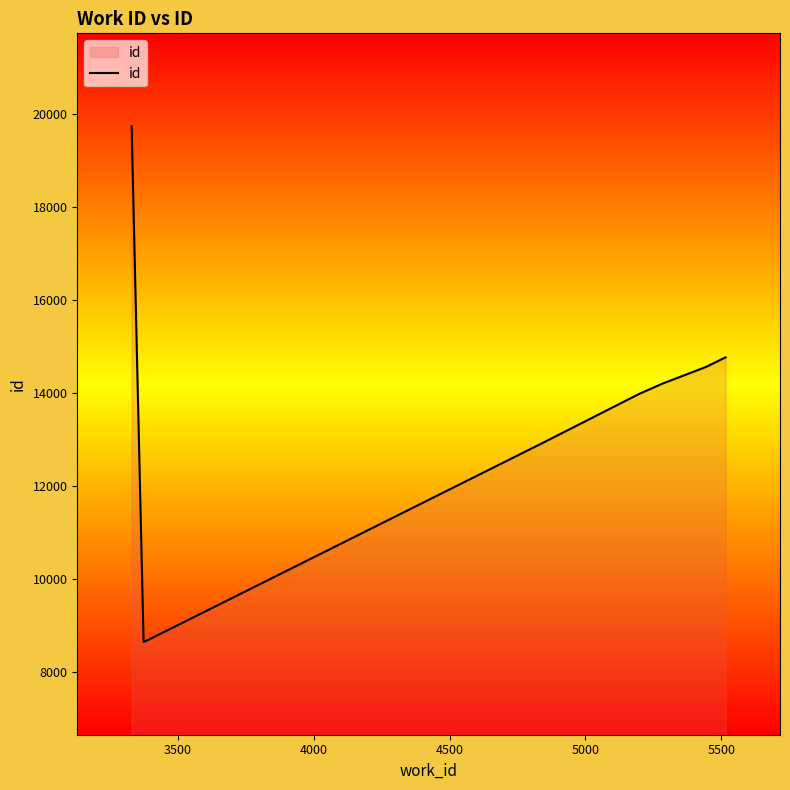

How many lines are shown in the chart?

1